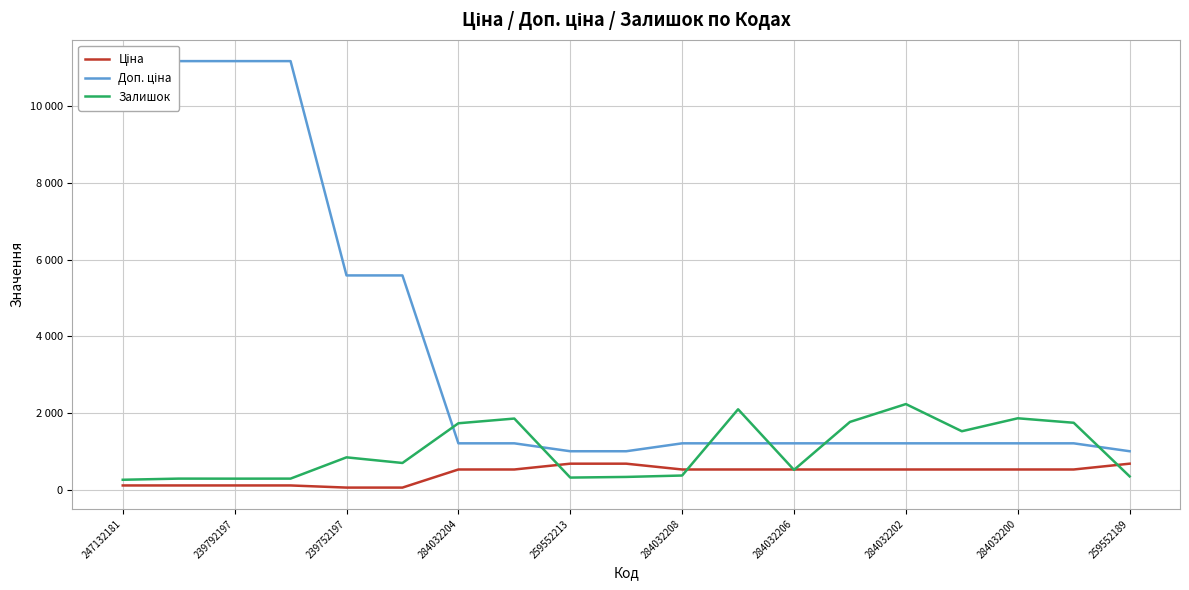

The Ціна series shows 257.3 at 13. True or false?

False